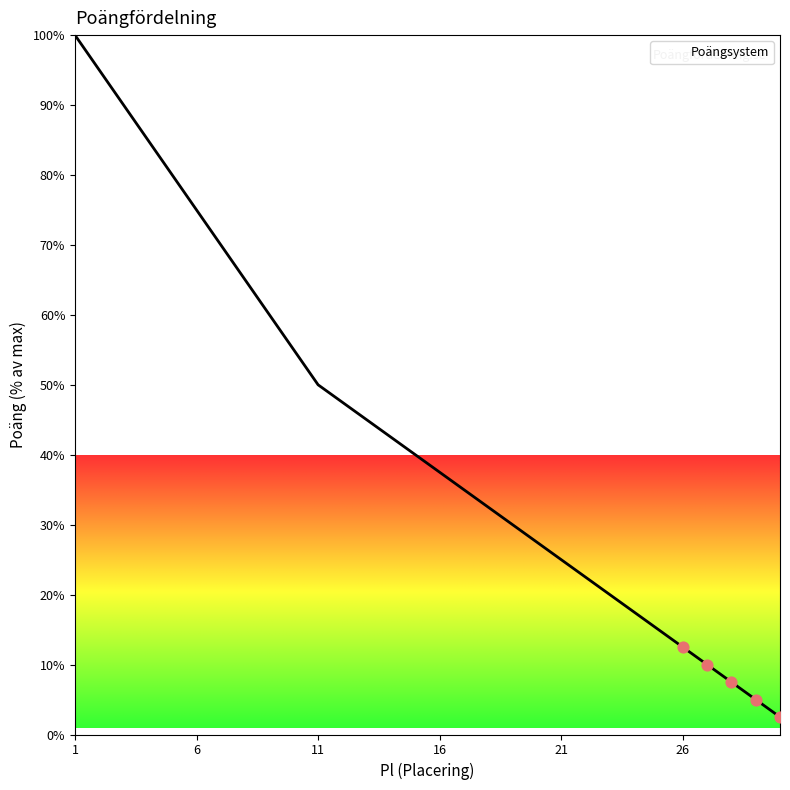

What is the maximum value shown in the chart?

100.0